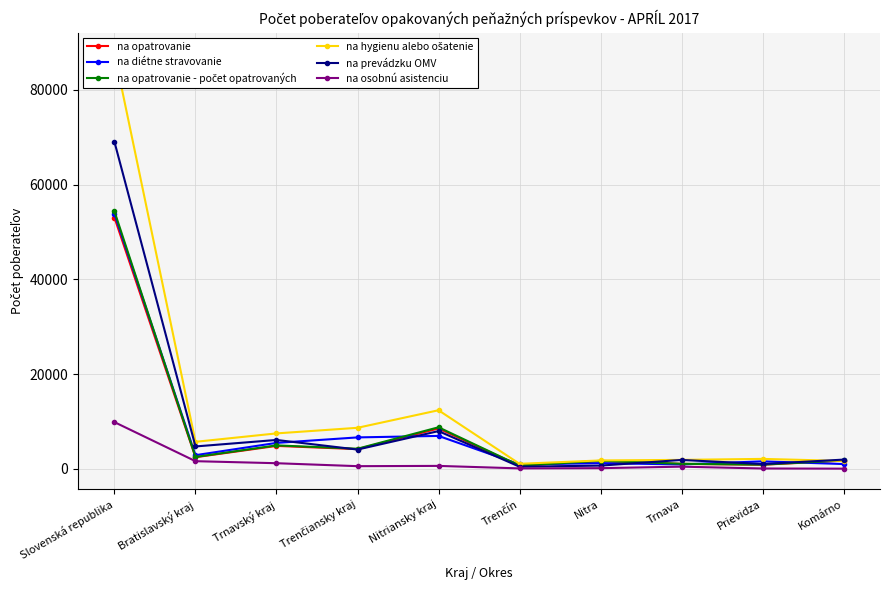

True or false: na prevádzku OMV and na osobnú asistenciu cross at least once.

False